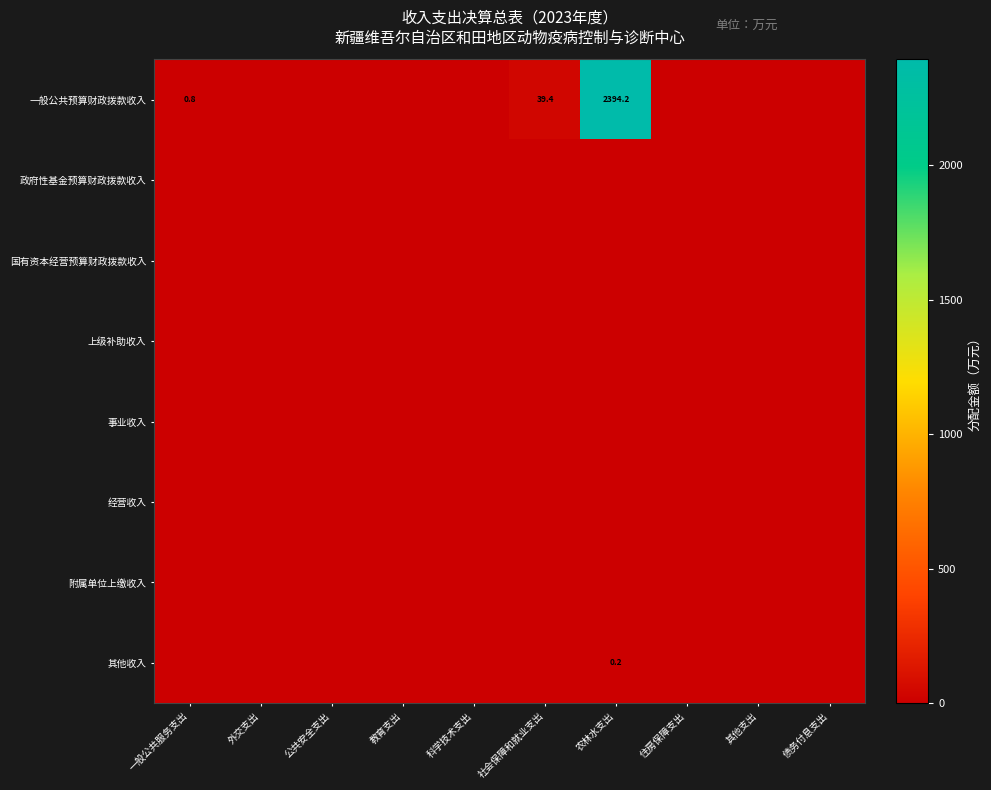

Where is 附属单位上缴收入 nearest to the value 0?

一般公共服务支出